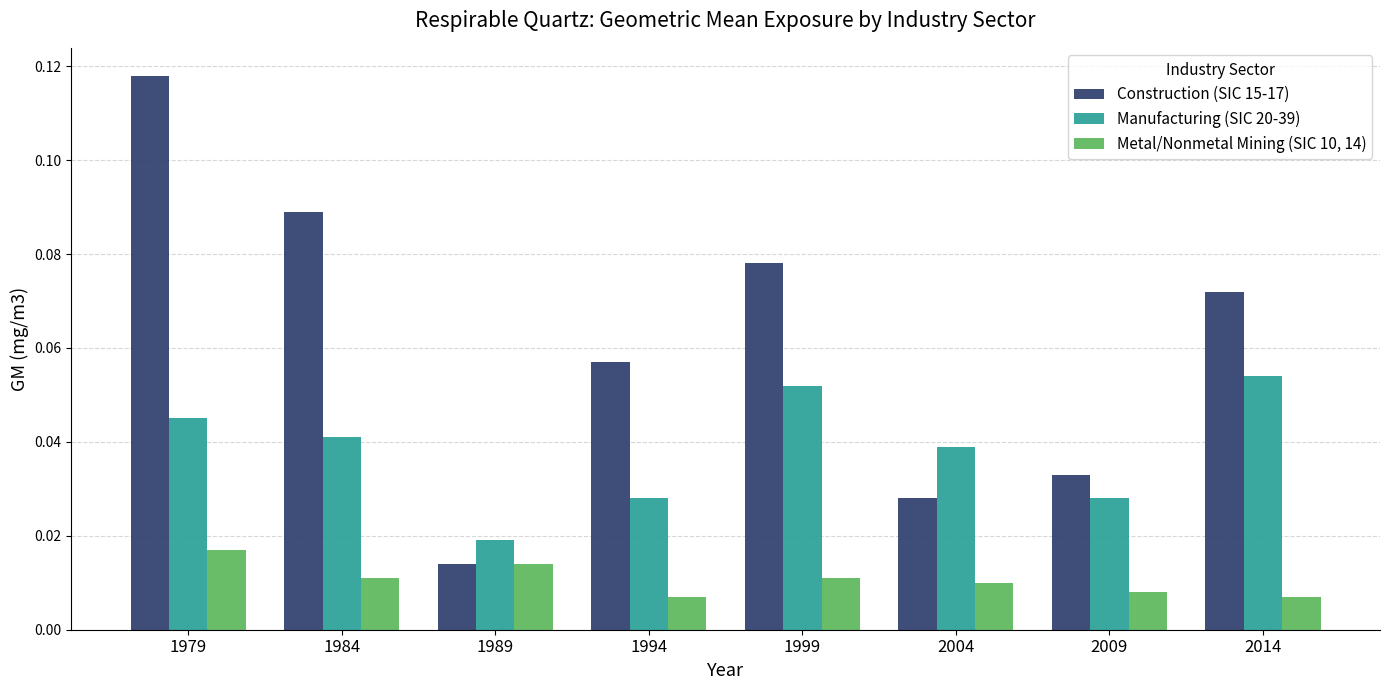

At which label is Construction (SIC 15-17) closest to 0?

1989